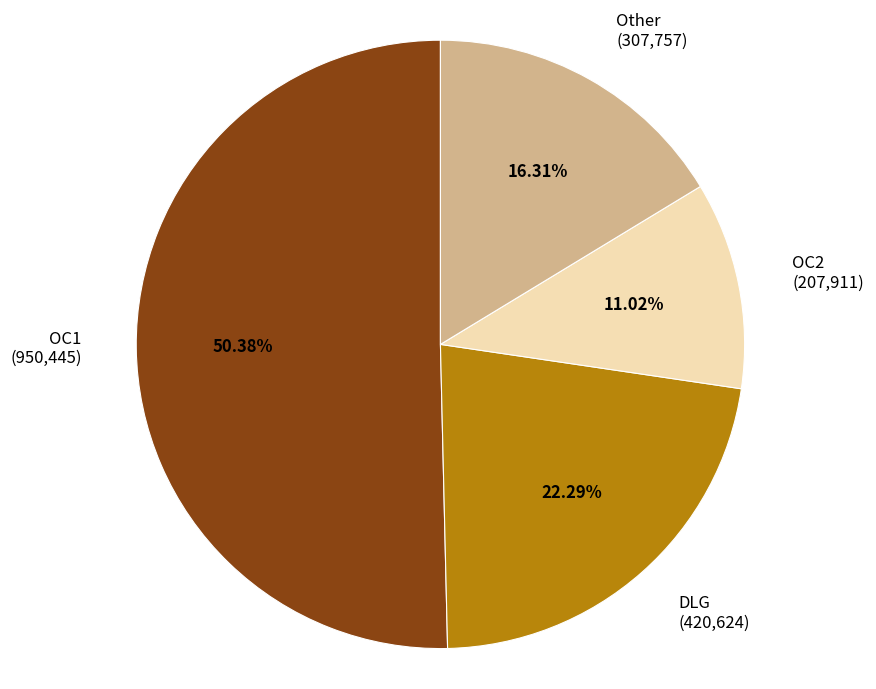

How many segments does this pie chart have?

4